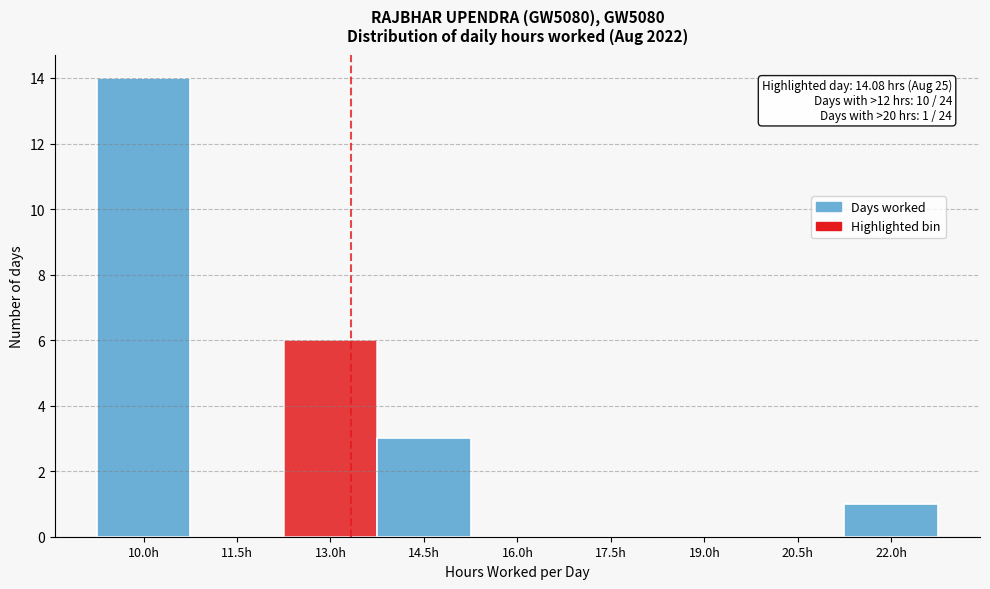

Reading left to right, what are all the values shown in this chart?

10.0h=14	11.5h=0	13.0h=6	14.5h=3	16.0h=0	17.5h=0	19.0h=0	20.5h=0	22.0h=1